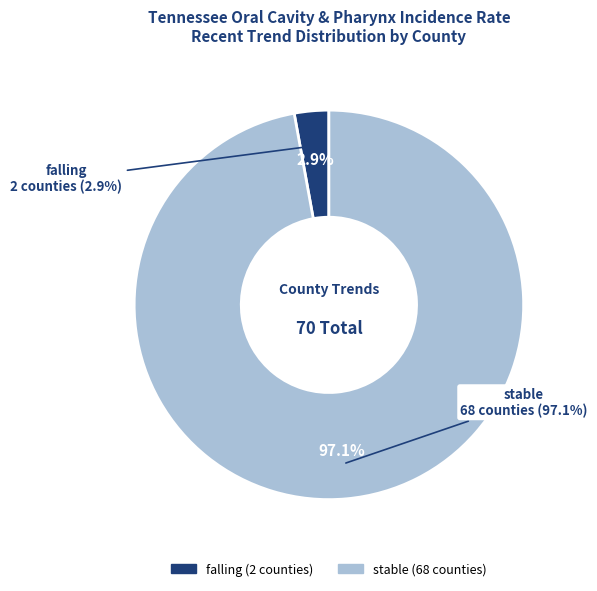

What is the largest slice in the pie chart?

stable